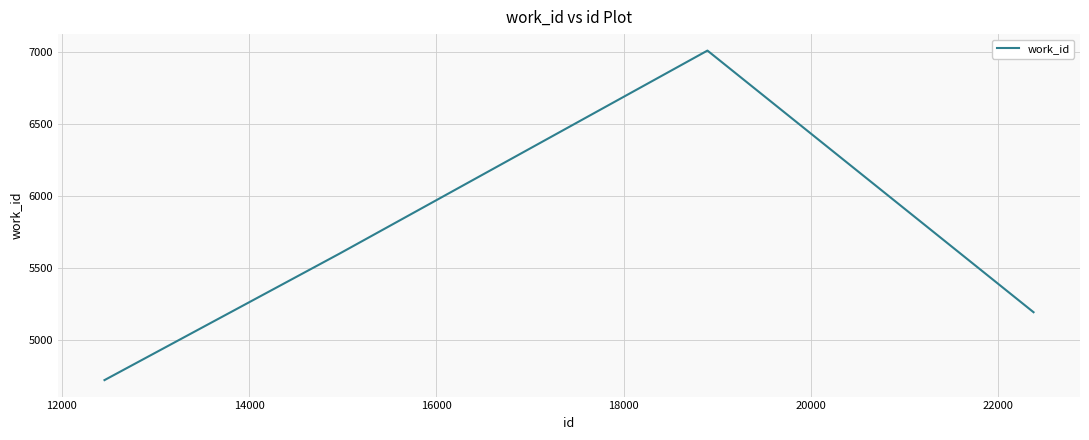

True or false: the data has more than 2 interior local peaks.

False